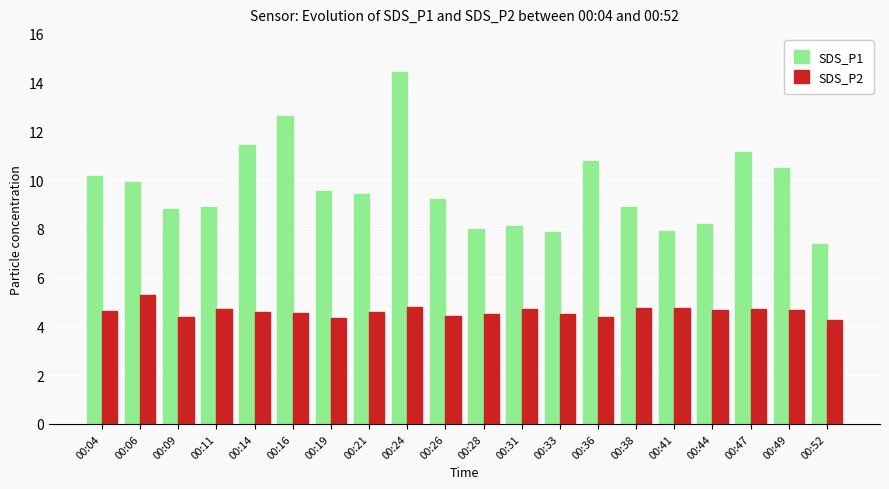

What is the highest value of the SDS_P1 series?

14.4